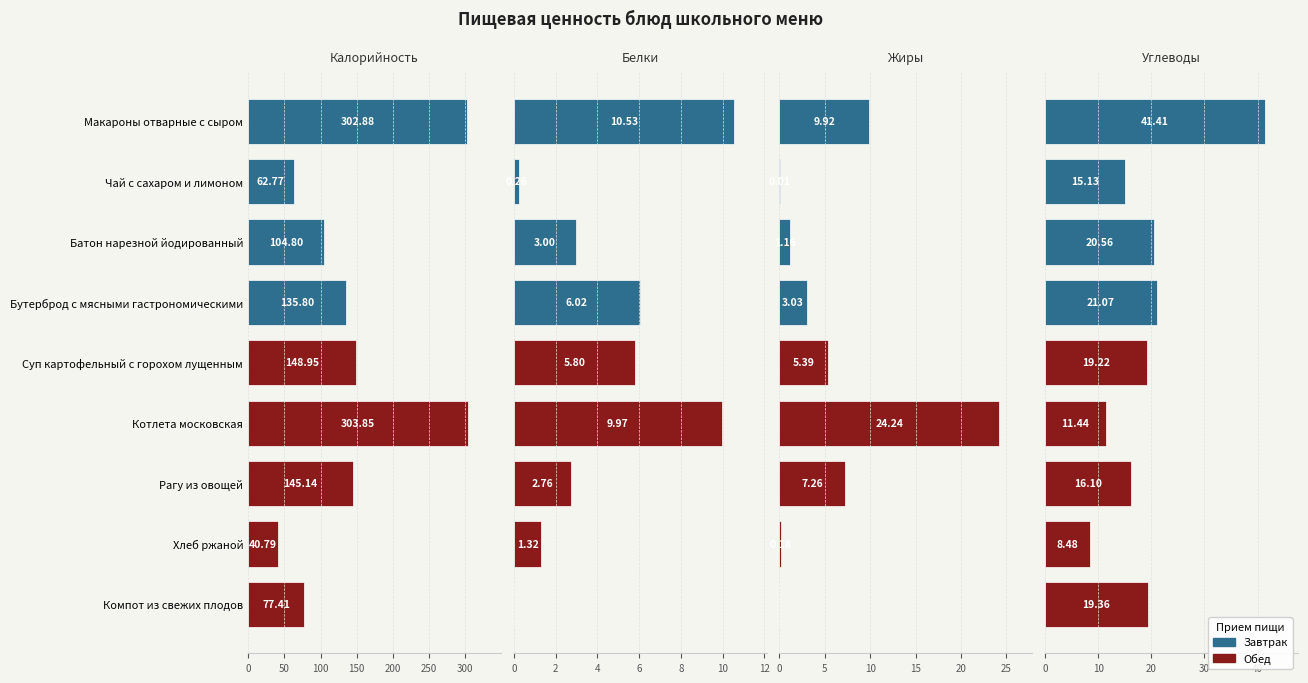

Which label corresponds to the largest value in the chart?

Котлета московская